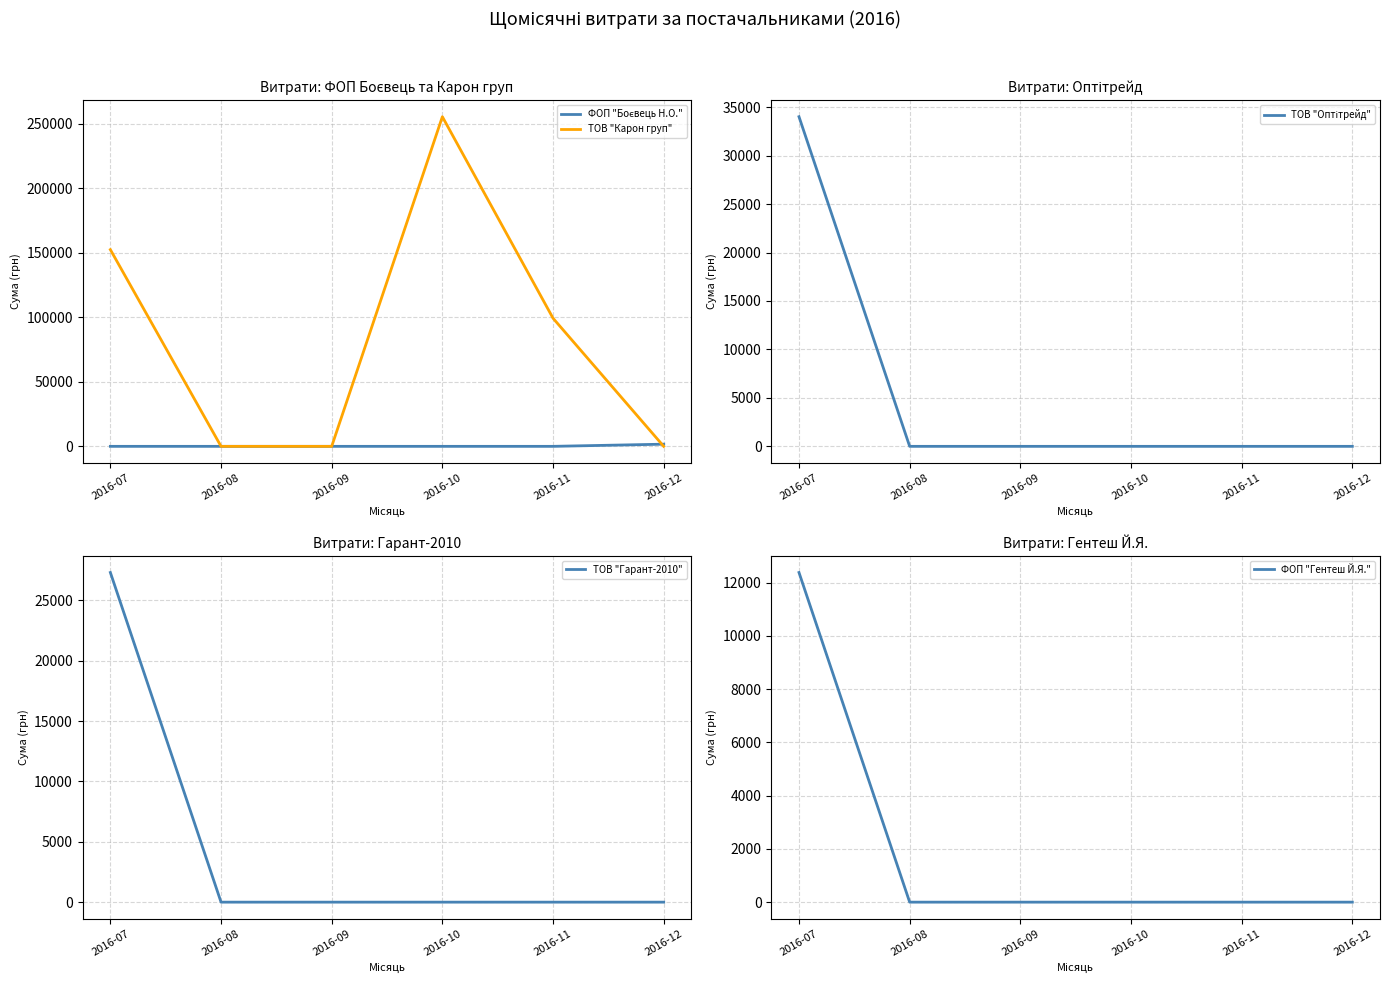

The ФОП "Боєвець Н.О." series shows 878.7 at 2016-12. True or false?

False